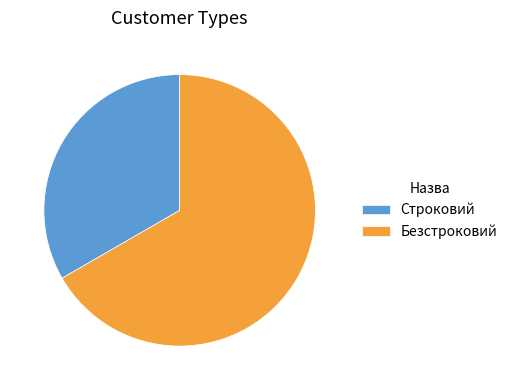

Which slice is the smallest?

Строковий